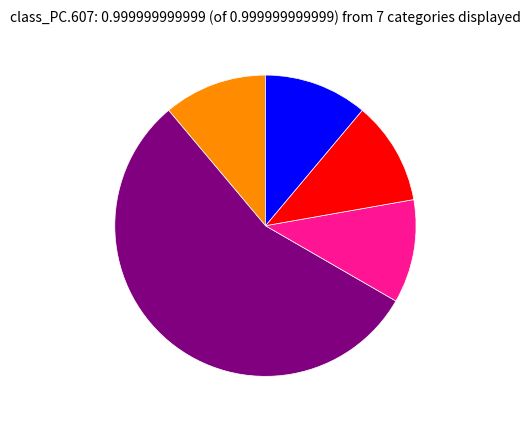

How many slices are in this pie chart?

5